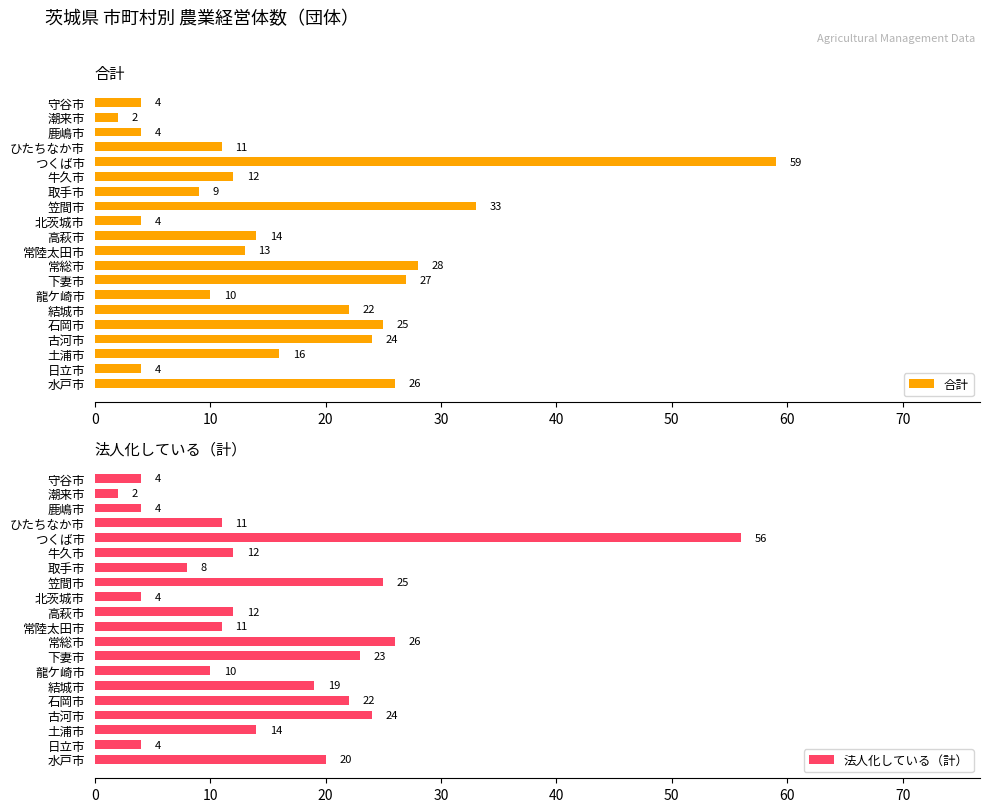

What is the smallest value displayed?

2